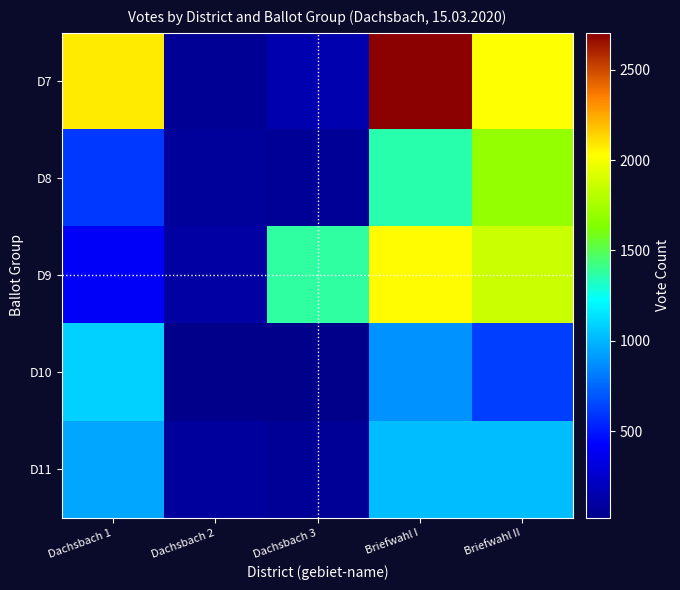

Reading left to right, list all the values displayed in this chart.

D7: Dachsbach 1=2075	Dachsbach 2=58	Dachsbach 3=153	Briefwahl I=2704	Briefwahl II=2025
D8: Dachsbach 1=602	Dachsbach 2=77	Dachsbach 3=61	Briefwahl I=1352	Briefwahl II=1693
D9: Dachsbach 1=407	Dachsbach 2=105	Dachsbach 3=1381	Briefwahl I=2041	Briefwahl II=1855
D10: Dachsbach 1=1081	Dachsbach 2=28	Dachsbach 3=19	Briefwahl I=885	Briefwahl II=624
D11: Dachsbach 1=944	Dachsbach 2=85	Dachsbach 3=71	Briefwahl I=1016	Briefwahl II=1017